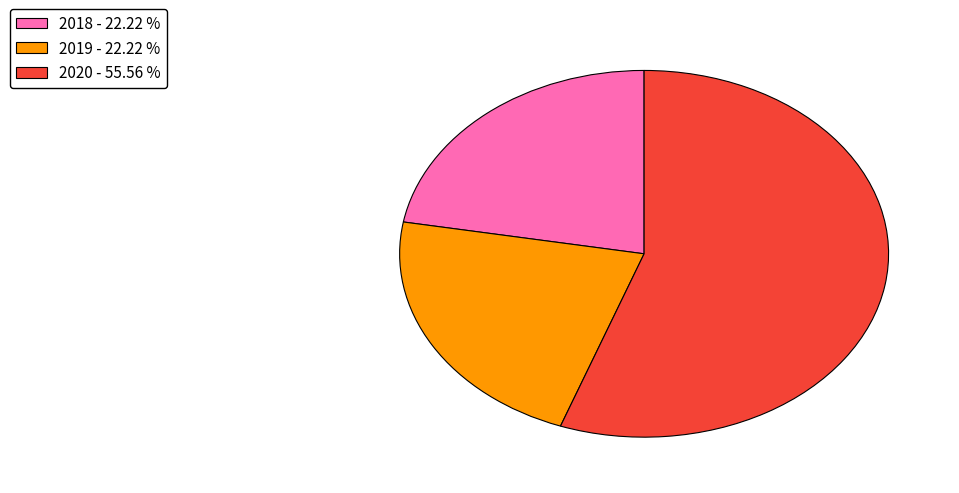

Combined, do 2019 - 22.22 % and 2020 - 55.56 % account for over 50%?

Yes